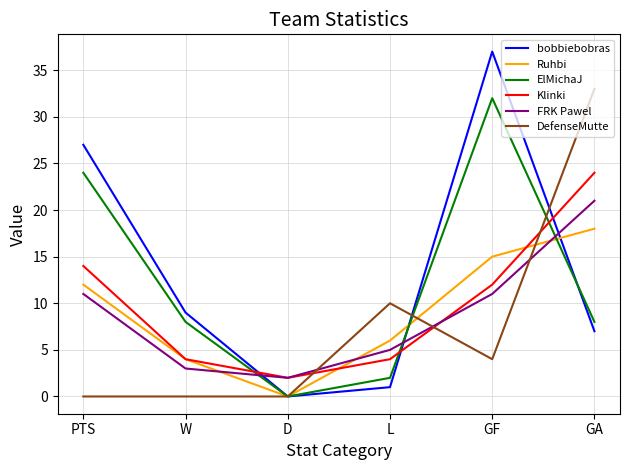

Is this an area chart (filled region under the line)?

No